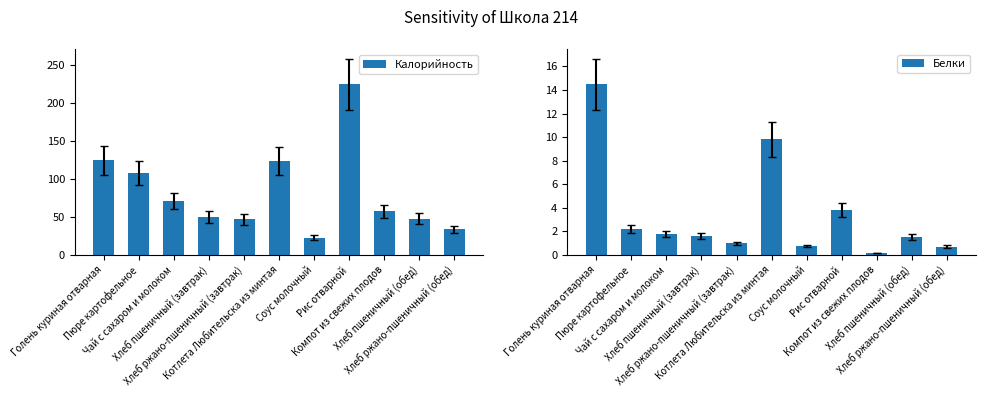

Rank the series by their average value, from lowest to highest.

Белки, Калорийность